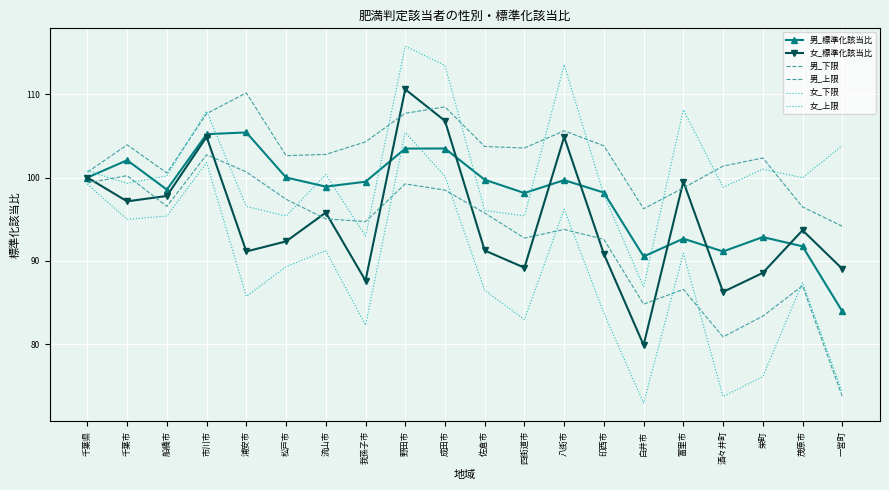

List the labels in order of 男_上限 value, largest first.

浦安市, 成田市, 野田市, 市川市, 八街市, 我孫子市, 千葉市, 印西市, 佐倉市, 四街道市, 流山市, 松戸市, 栄町, 酒々井町, 千葉県, 船橋市, 富里市, 茂原市, 白井市, 一宮町